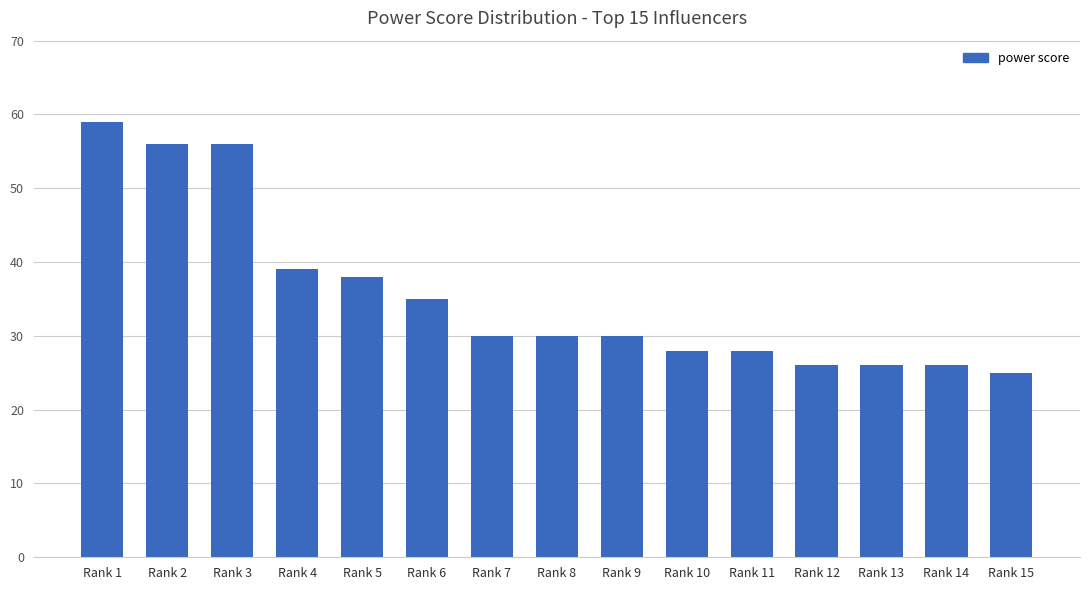

The chart shows a value of 30 at Rank 9. True or false?

True